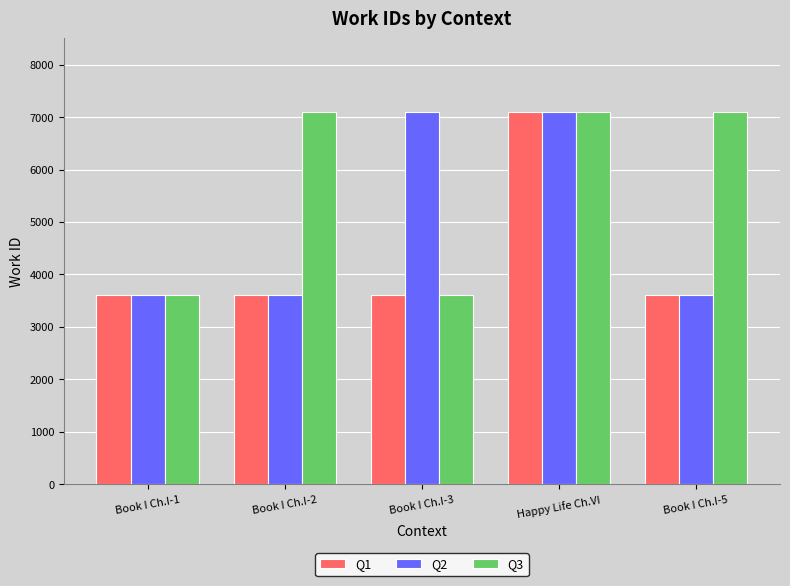

Rank the series by their average value, from lowest to highest.

Q1, Q2, Q3